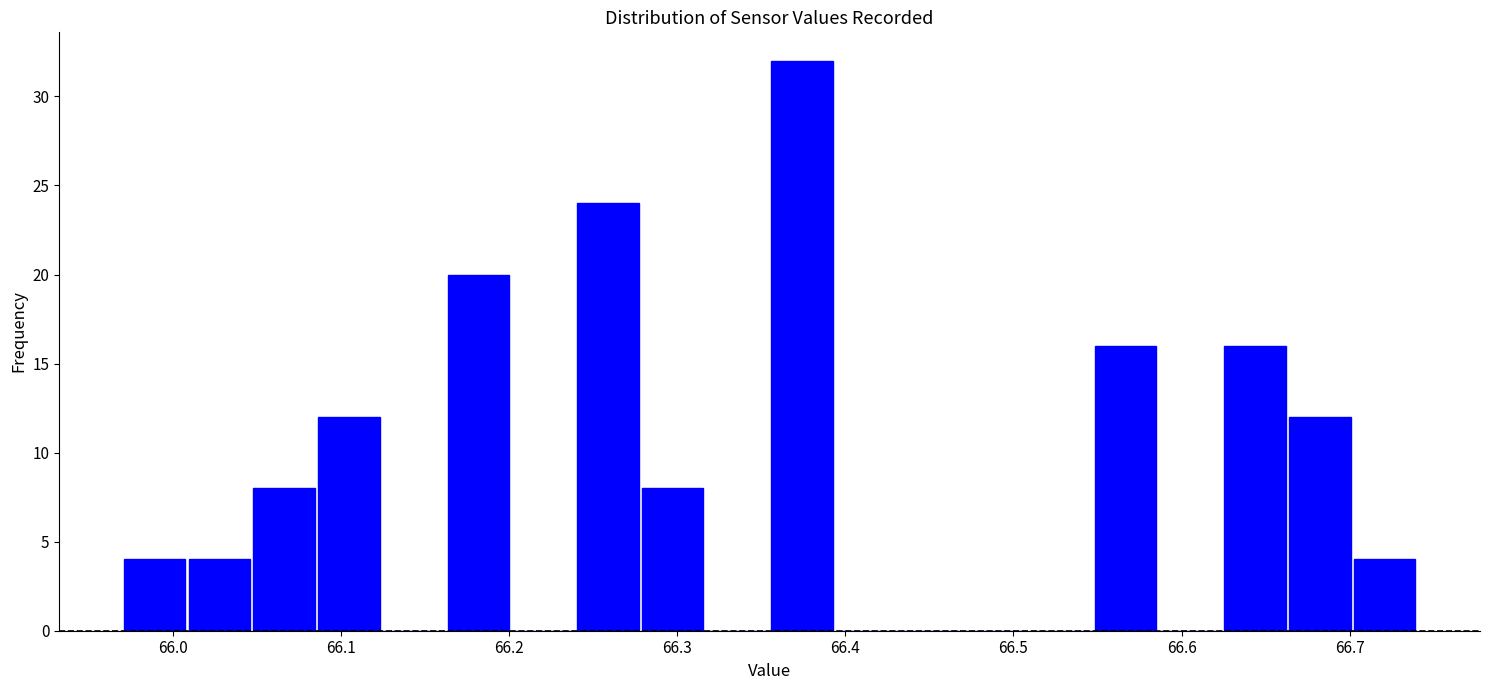

Around what value on the x-axis is the tallest bar? Give the approximate position of its centre, as read against the axis.

66.37